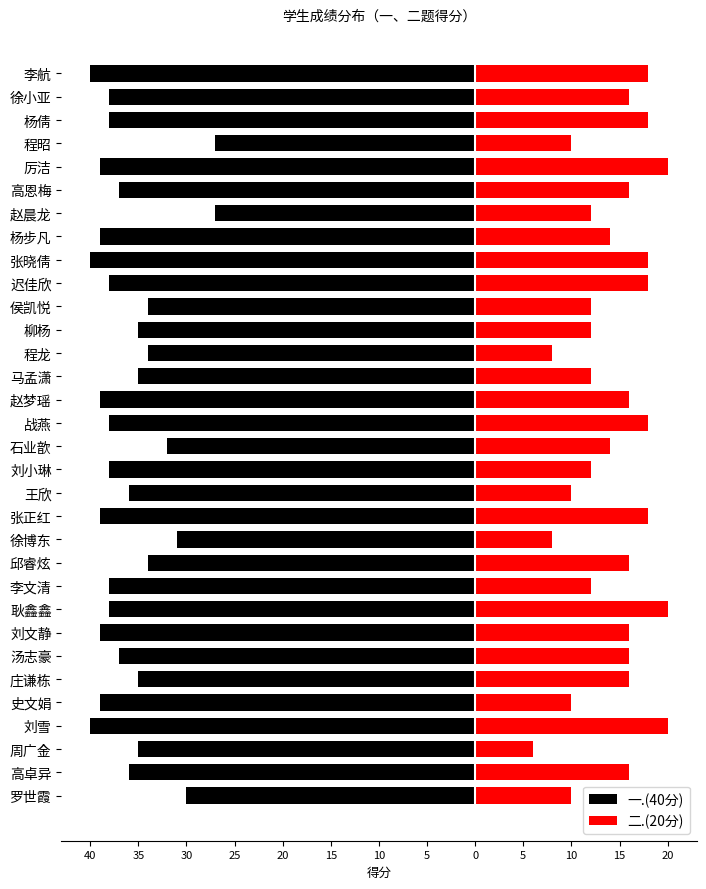

At how many categories does at least one series exceed -32?

32